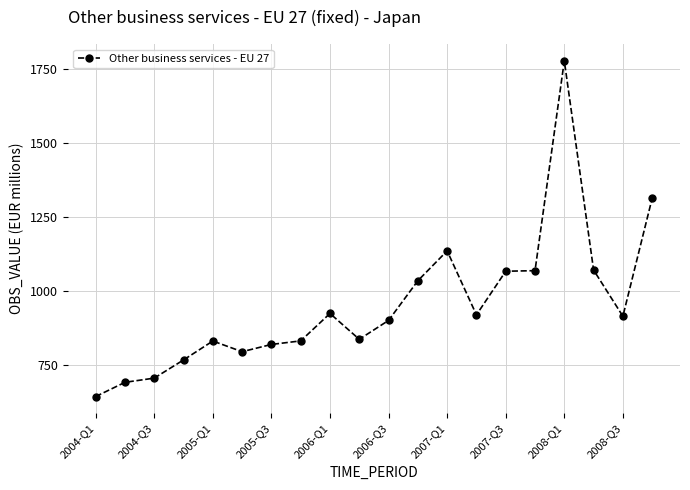

What is the value of the 6th point from the left?

796.5